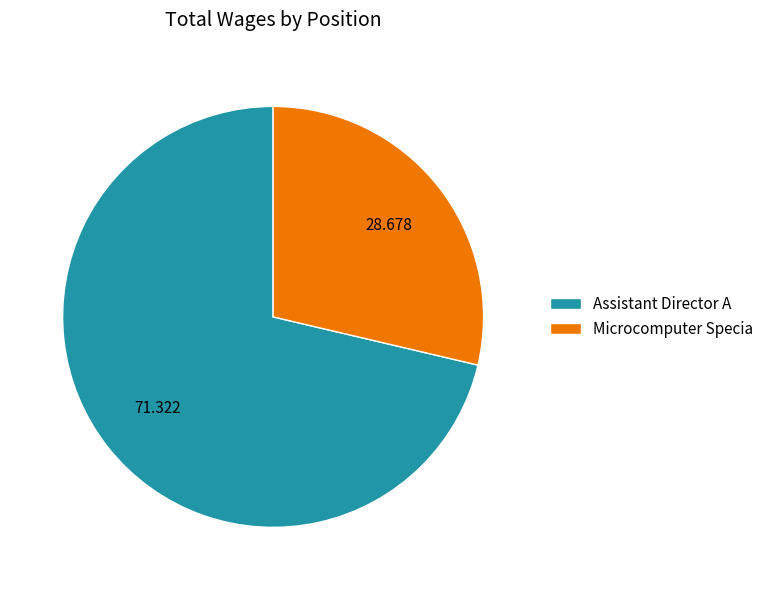

What is the majority slice?

Assistant Director A